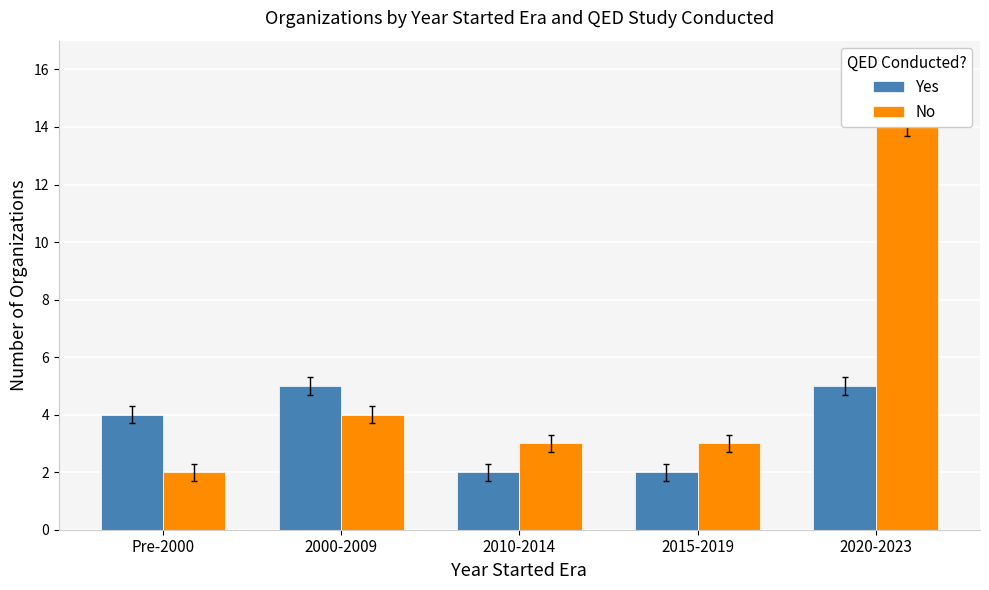

Which series has the widest spread of values?

No